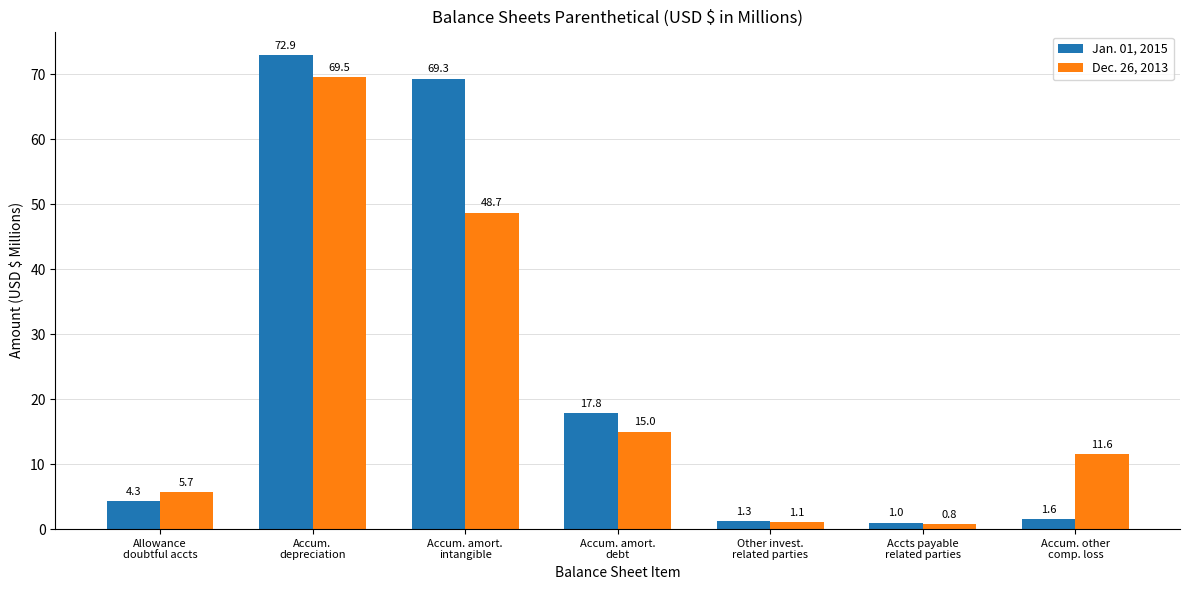

Where is Dec. 26, 2013 nearest to the value 35?

Accum. amort.
intangible